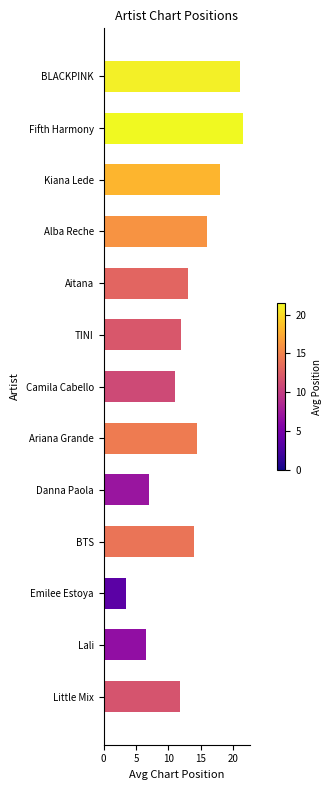

What is the minimum value shown in the chart?

3.5